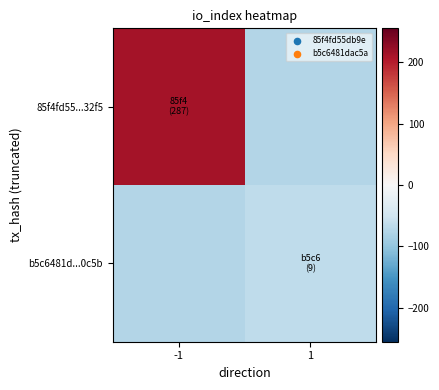

List the series in order of their overall mean, lowest first.

b5c6481d...0c5b, 85f4fd55...32f5